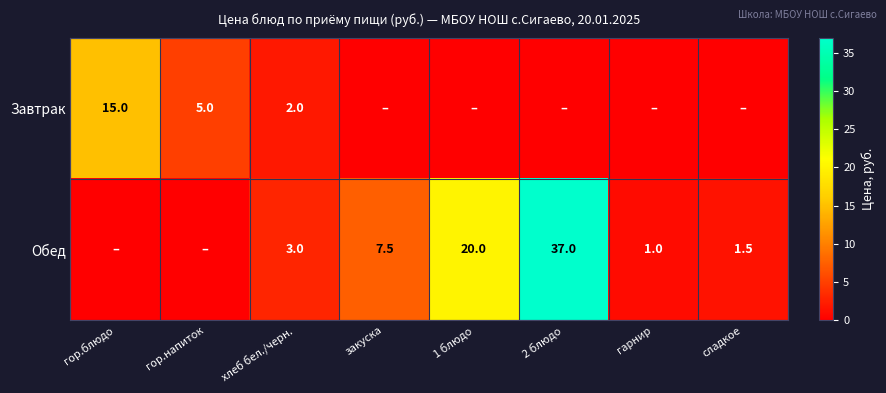

The Завтрак series shows 9.8 at гор.блюдо. True or false?

False